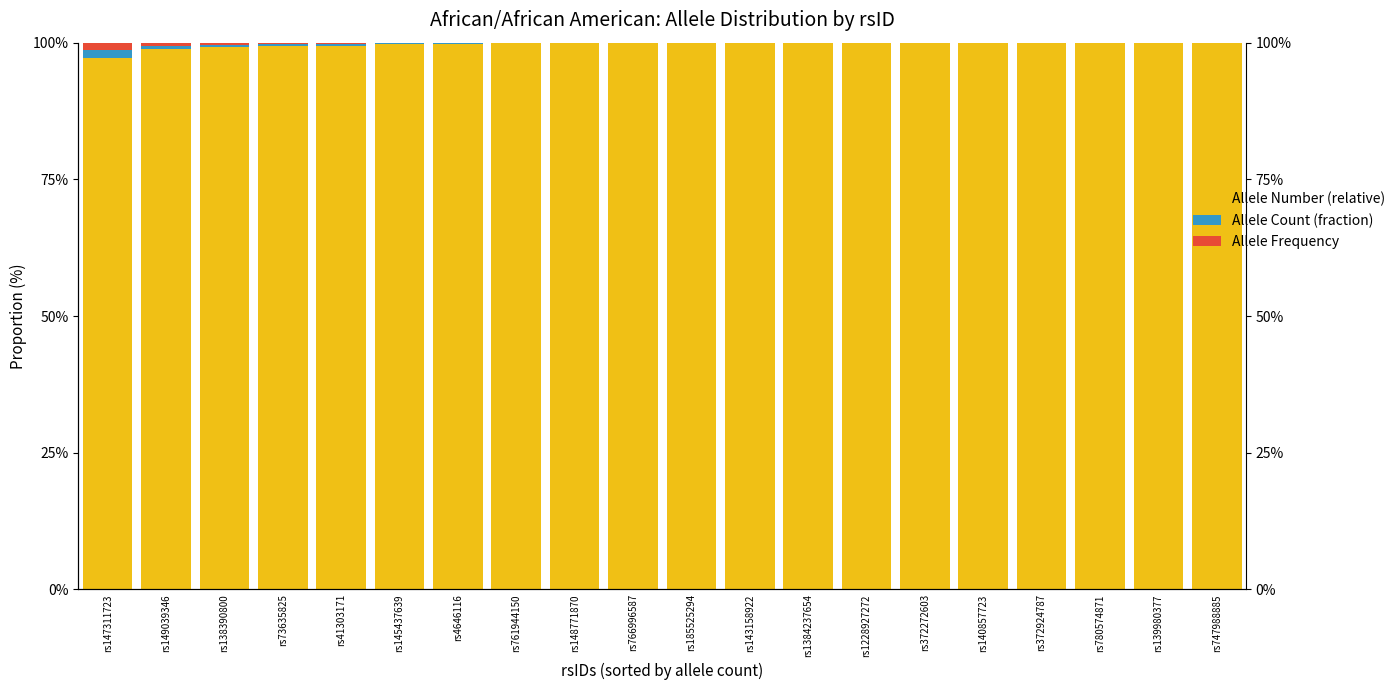

What is the average value of the Allele Count (fraction) series?

0.2